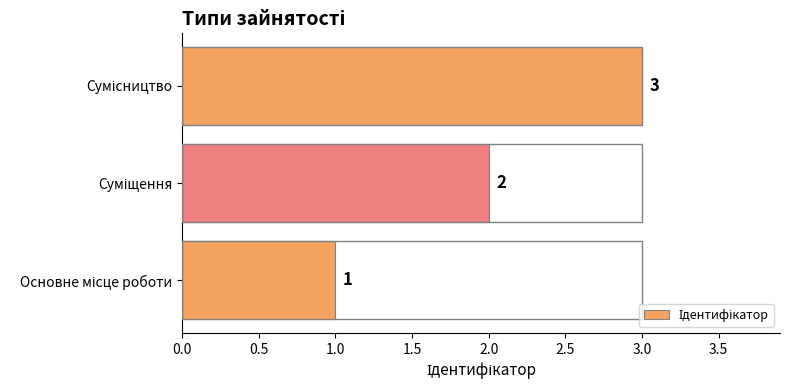

What is the greatest value displayed?

3